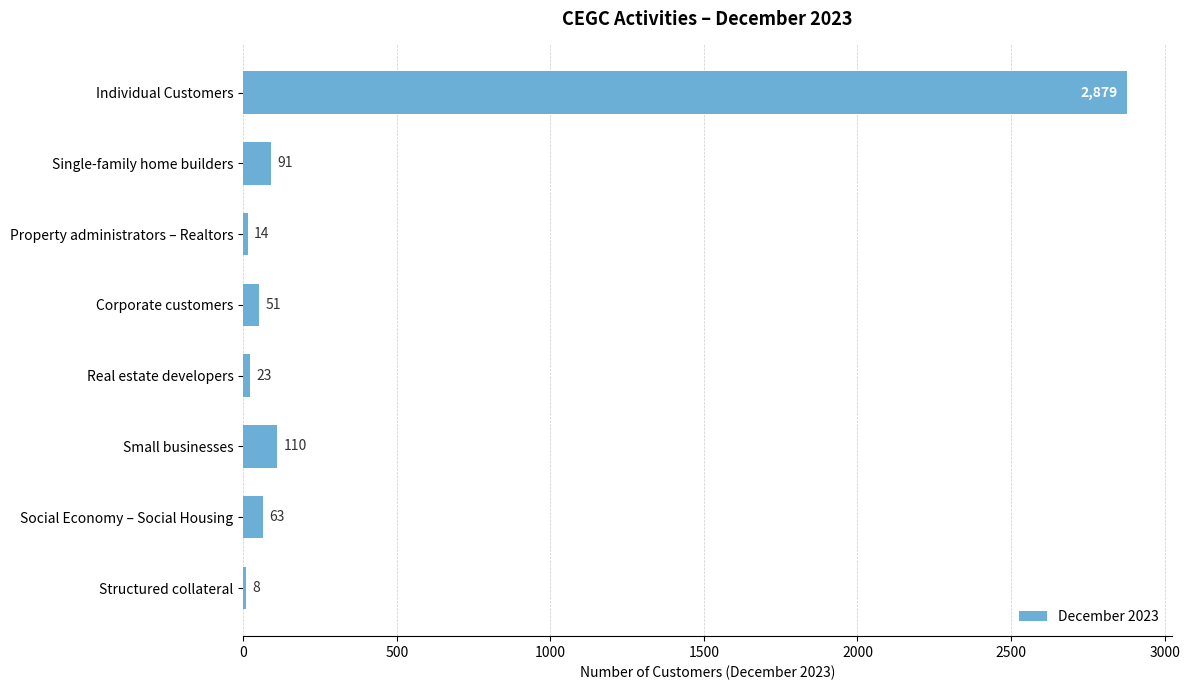

What is the change in value from Small businesses to Structured collateral?

-102